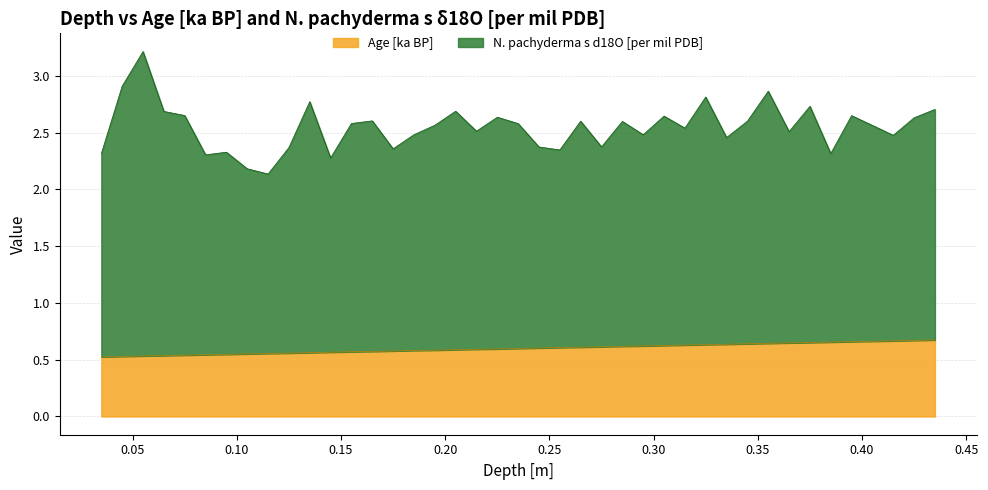

What are all the series names shown in the legend?

Age [ka BP], N. pachyderma s d18O [per mil PDB]